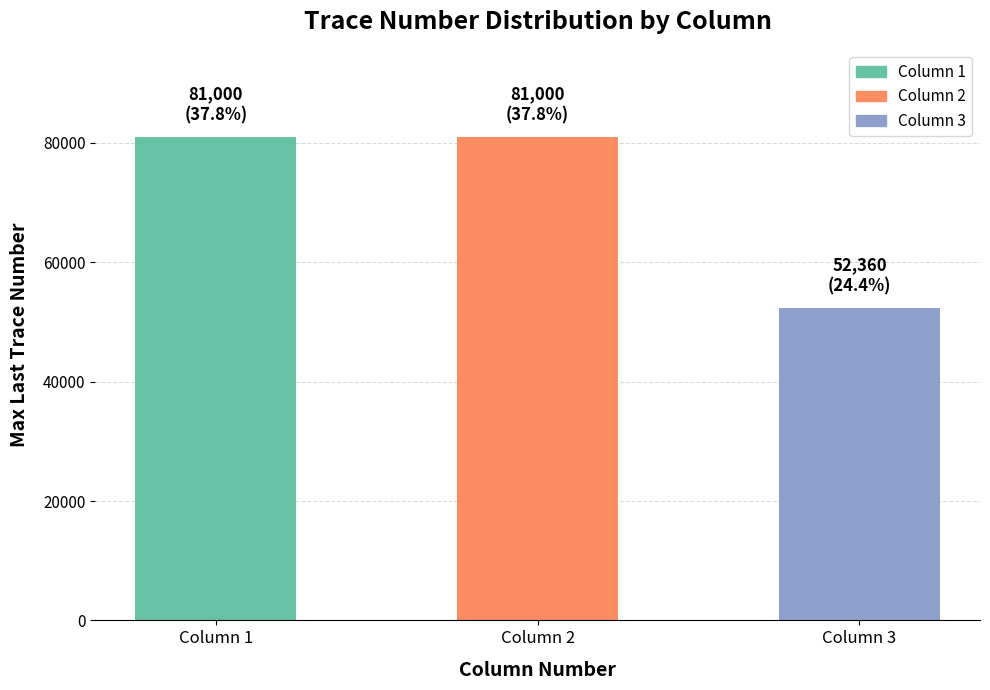

Reading left to right, list all the values displayed in this chart.

81000	81000	52360